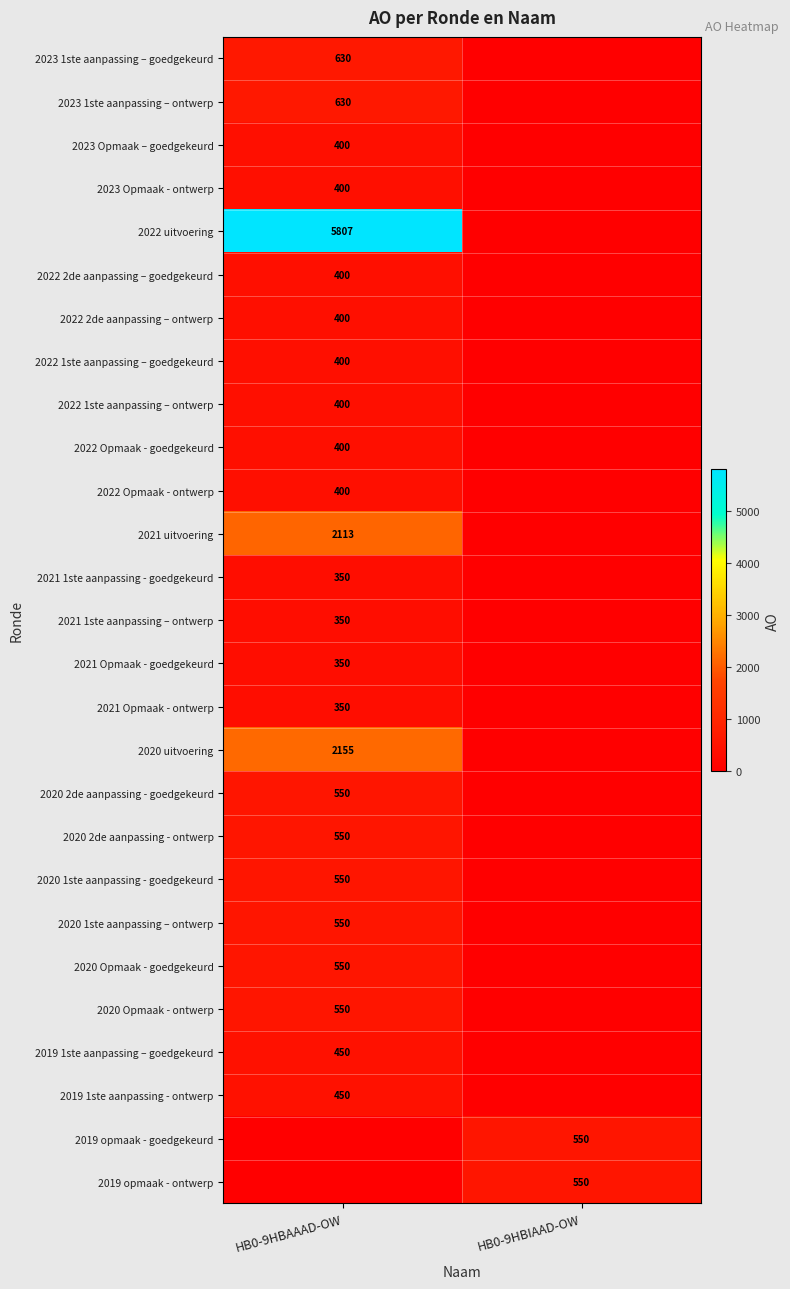

Is it true that 2019 1ste aanpassing - ontwerp equals 450 at HB0-9HBAAAD-OW?

True